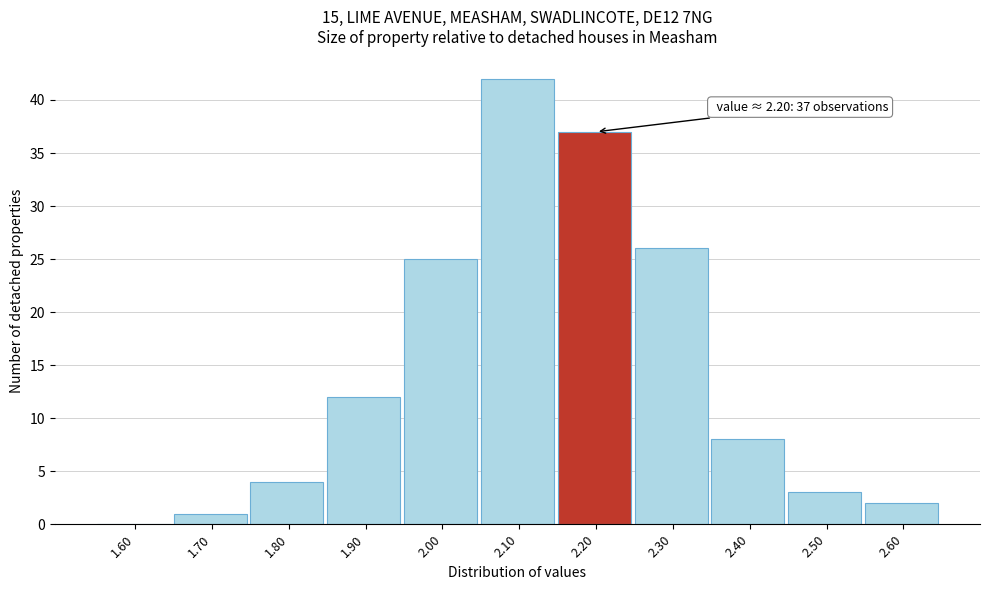

Reading left to right, transcribe all the data shown in this chart.

1.60=0	1.70=1	1.80=4	1.90=12	2.00=25	2.10=42	2.20=37	2.30=26	2.40=8	2.50=3	2.60=2